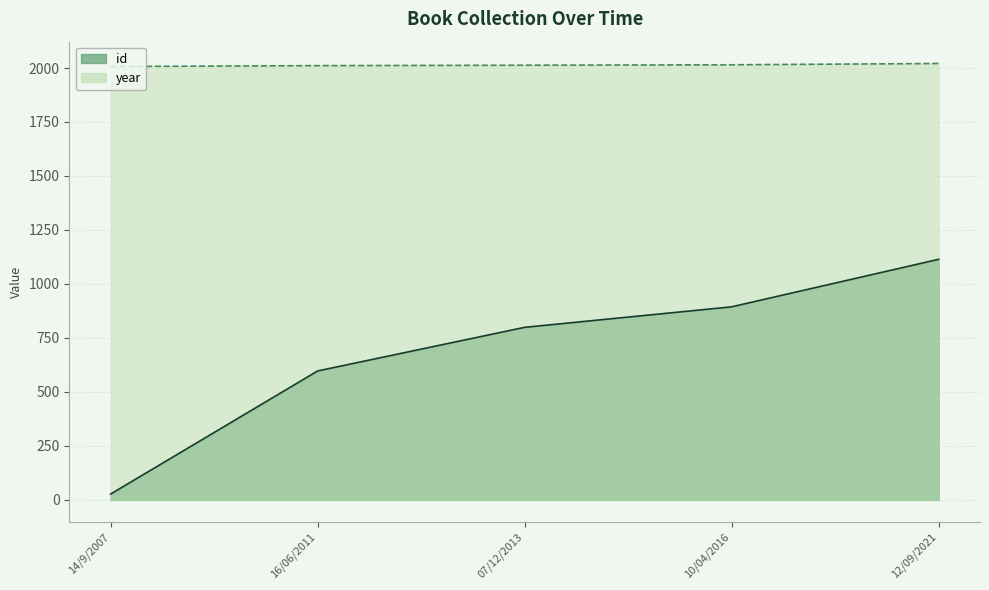

What is the total value across all series at 12/09/2021?

3135